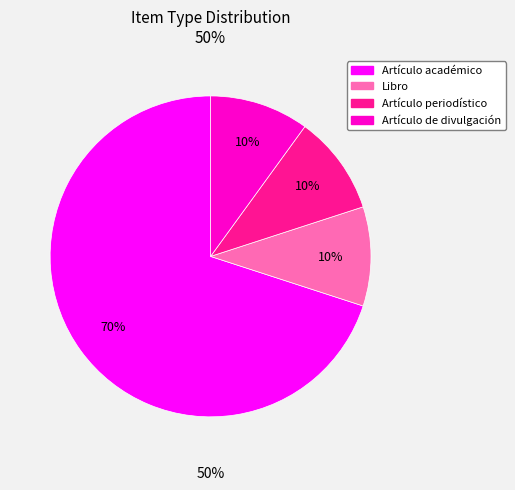

Rank the categories by value from highest to lowest.

Artículo académico, Libro, Artículo periodístico, Artículo de divulgación